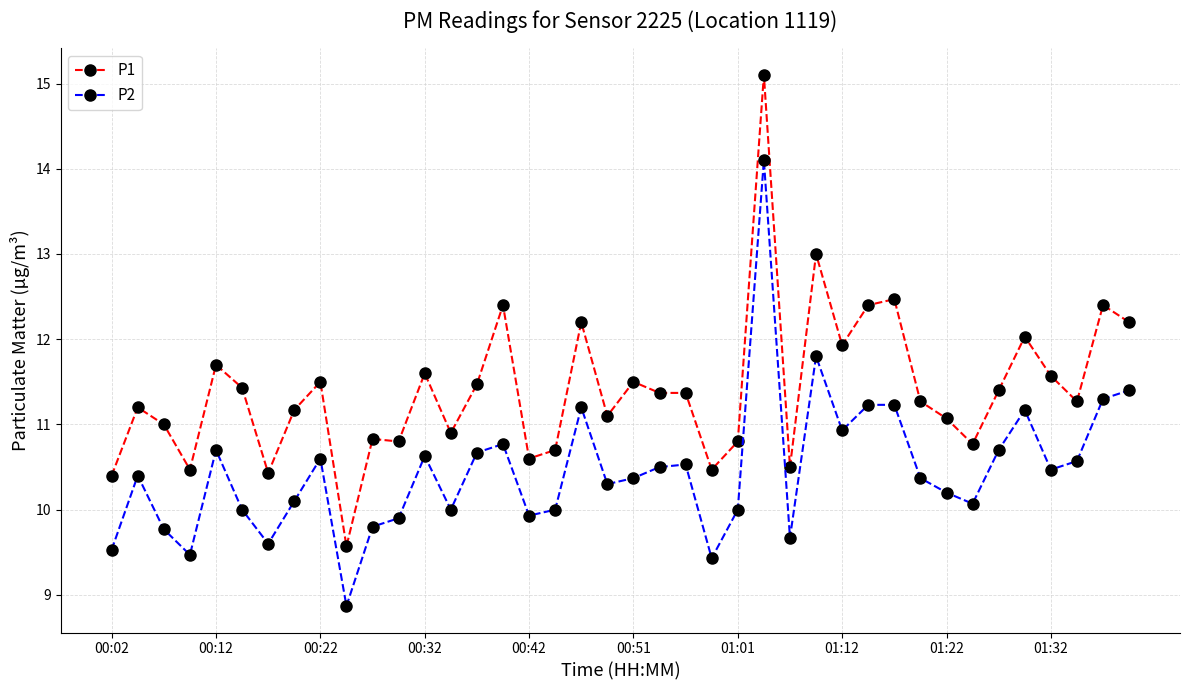

What is the difference between the second highest and minimum values in the P2 series?

2.9